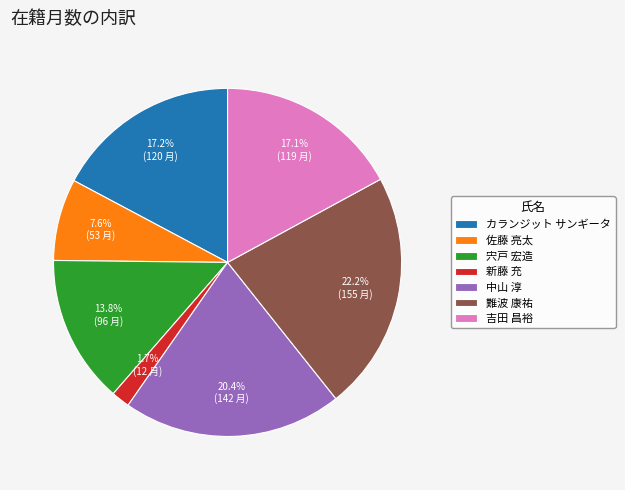

What percentage is NOT represented by 新藤 充?

98.3%